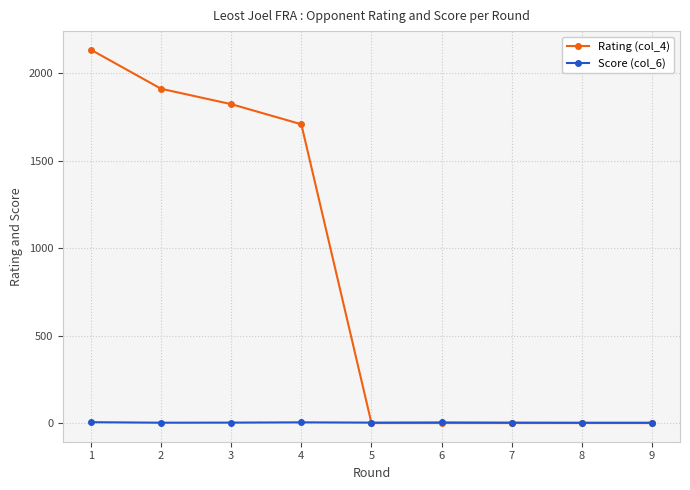

What are all the series names shown in the legend?

Rating (col_4), Score (col_6)